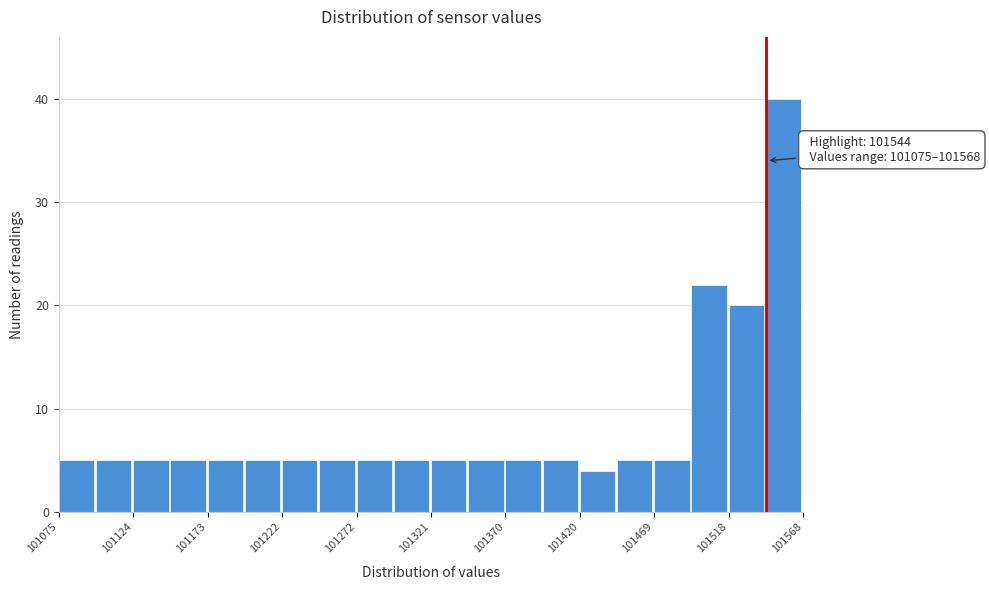

Over which range of the x-axis is the bar tallest?

101545 to 101570